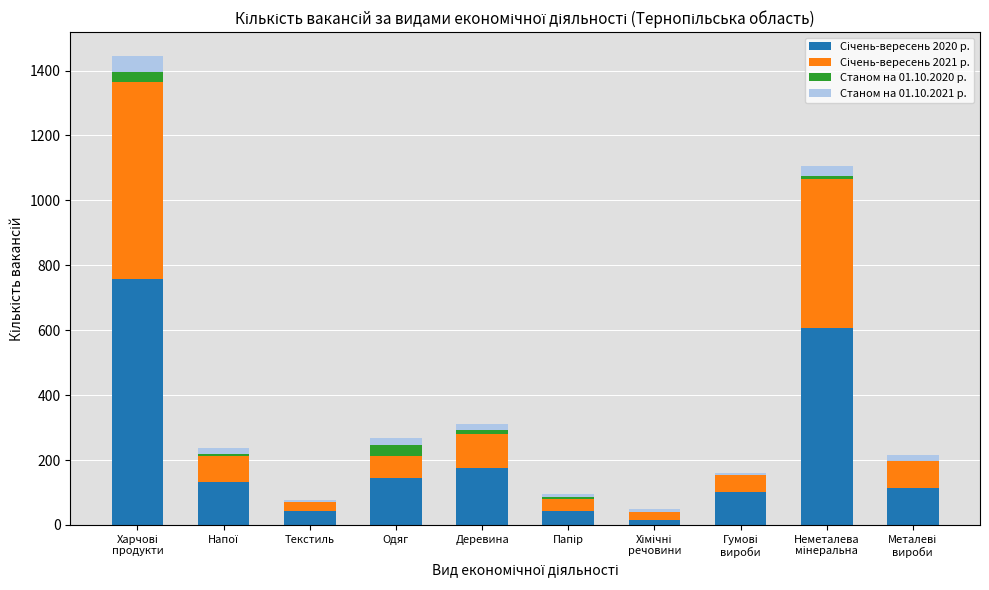

Does the chart contain stacked bars?

Yes